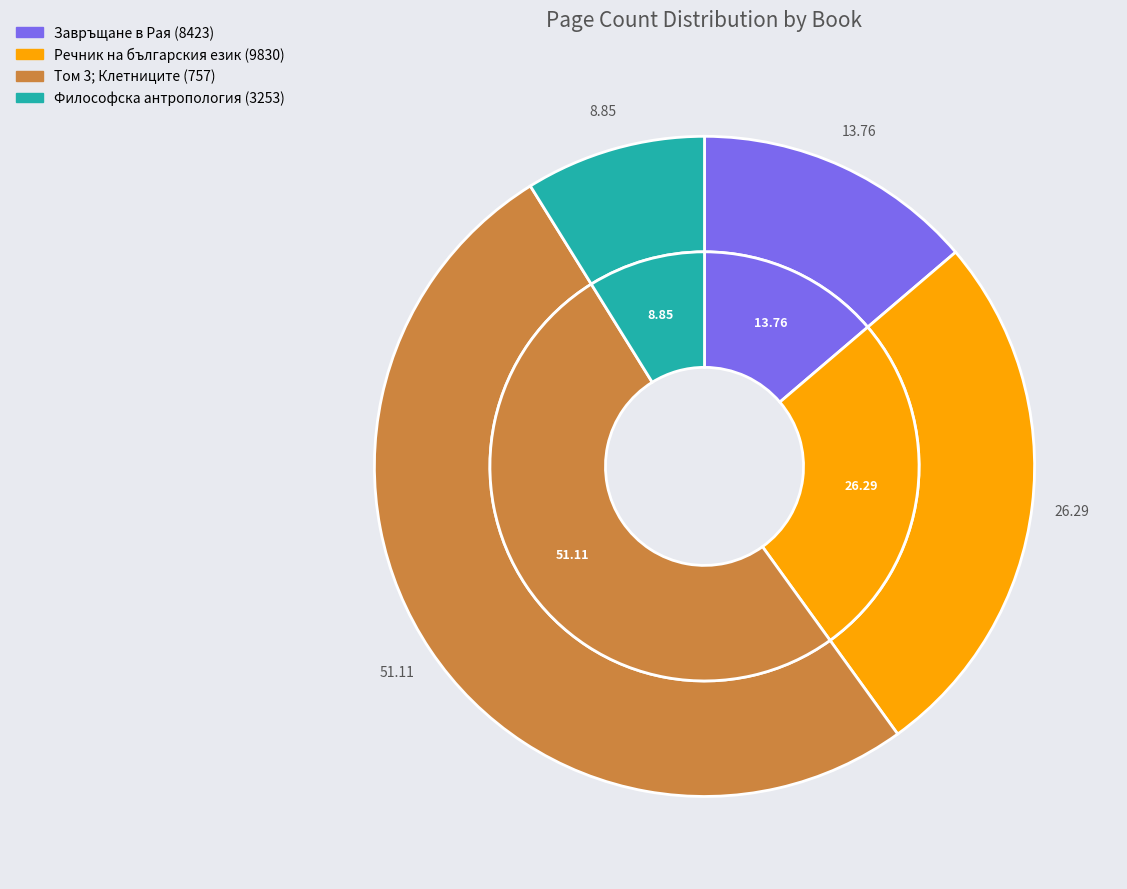

What is the change in value from Завръщане в Рая (8423) to Том 3; Клетниците (757)?

+608